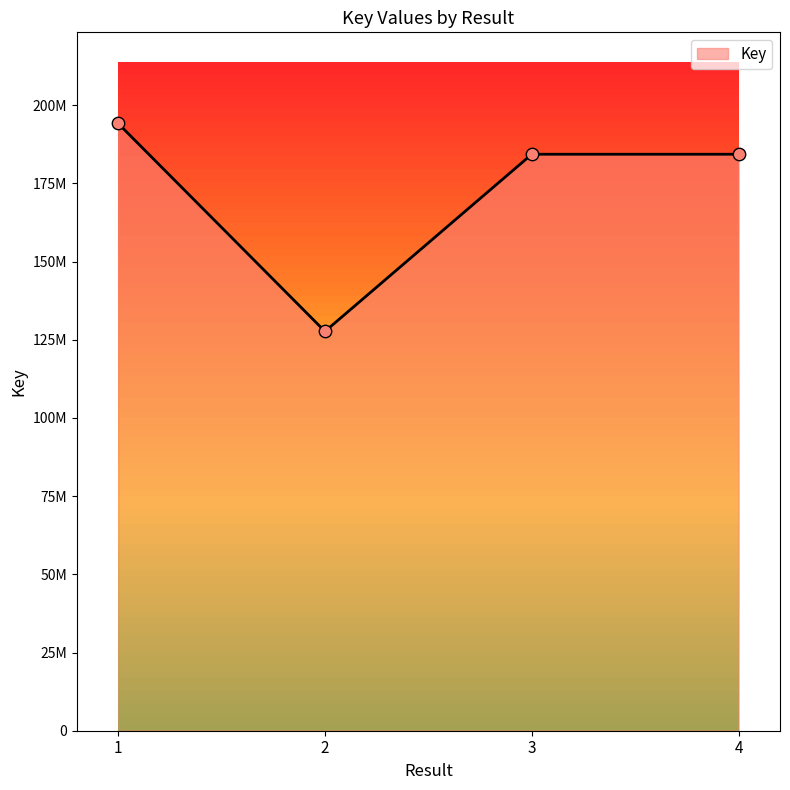

What is the change in value from 2 to 3?

+56650884